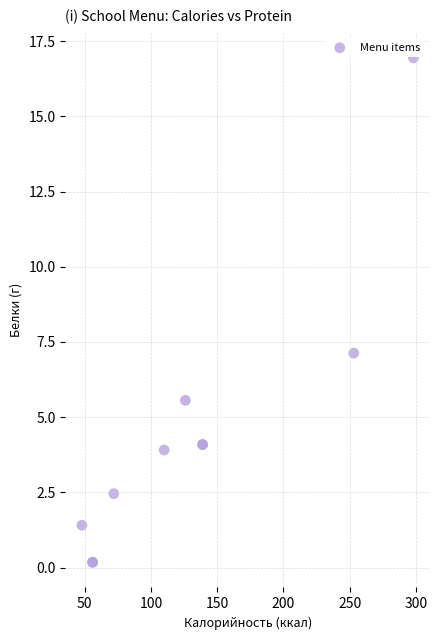

What Y value in the scatter plot is closest to 8?

7.1